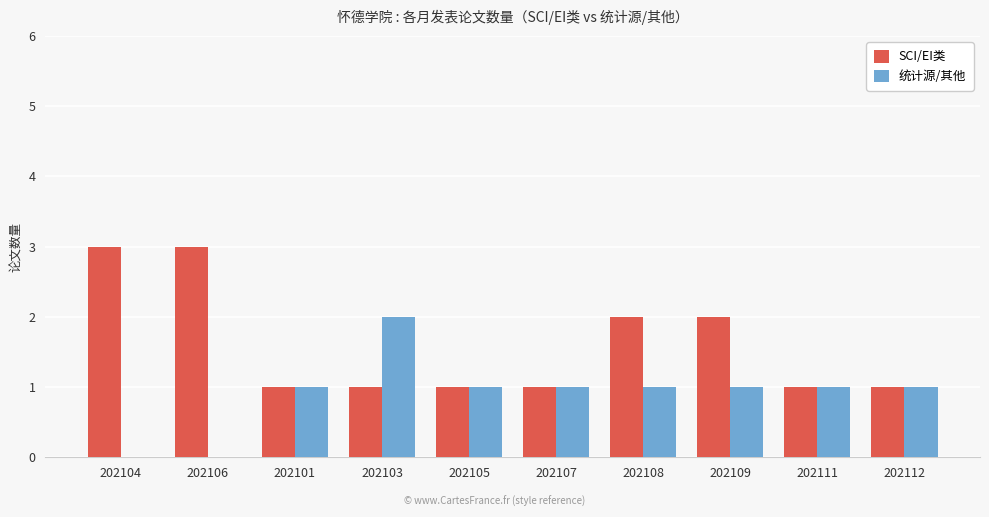

True or false: SCI/EI类 has a value of 3 at 202108.

False